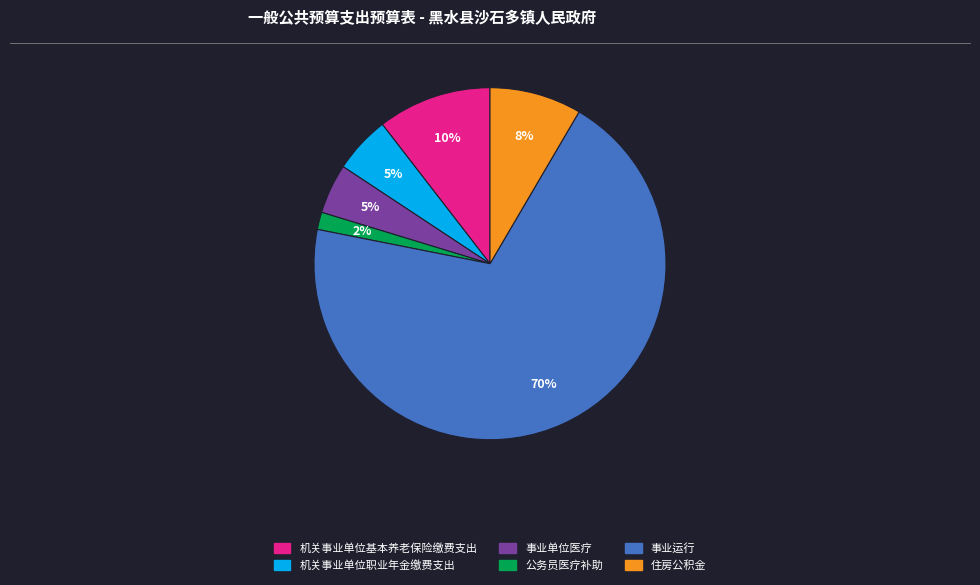

Which category has the smallest portion of the pie?

公务员医疗补助